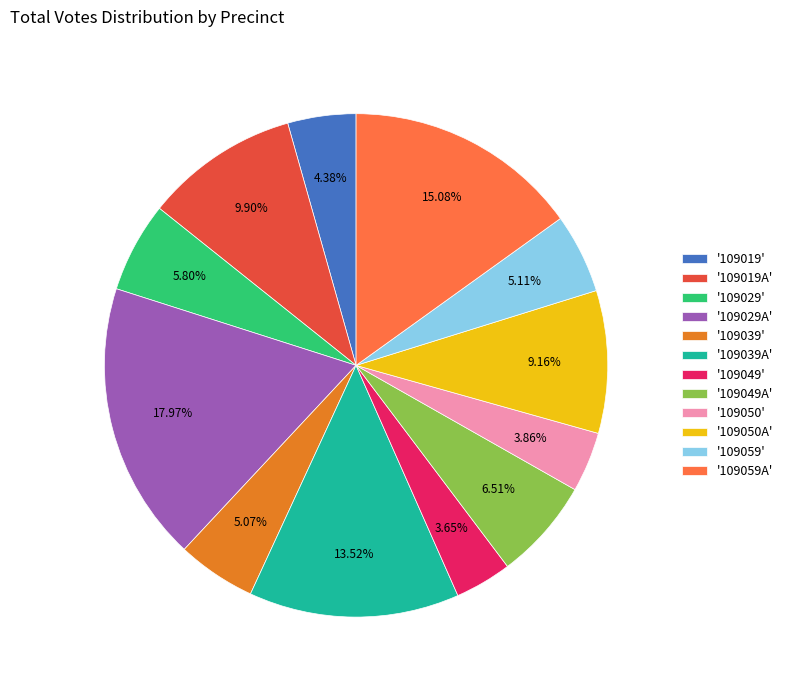

To the nearest percent, what is the average slice percentage?

8%